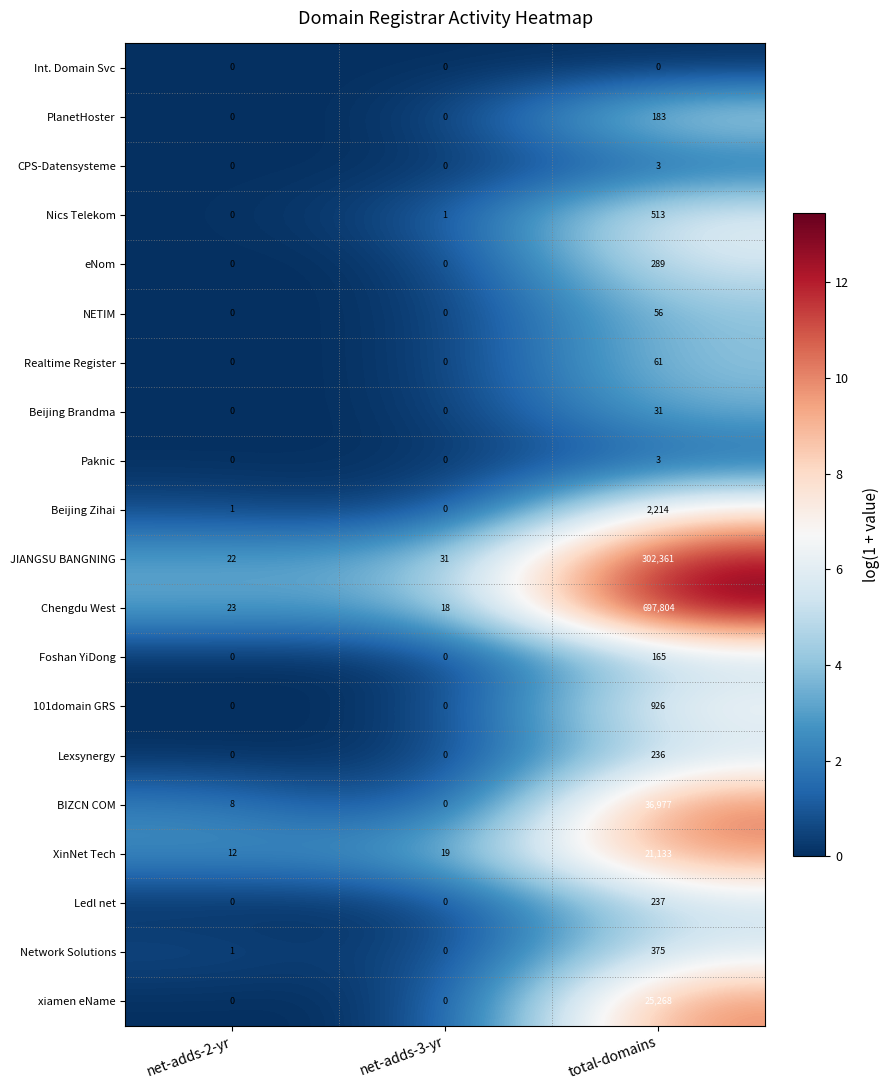

What is the spread (max minus min) of values at total-domains?

697804